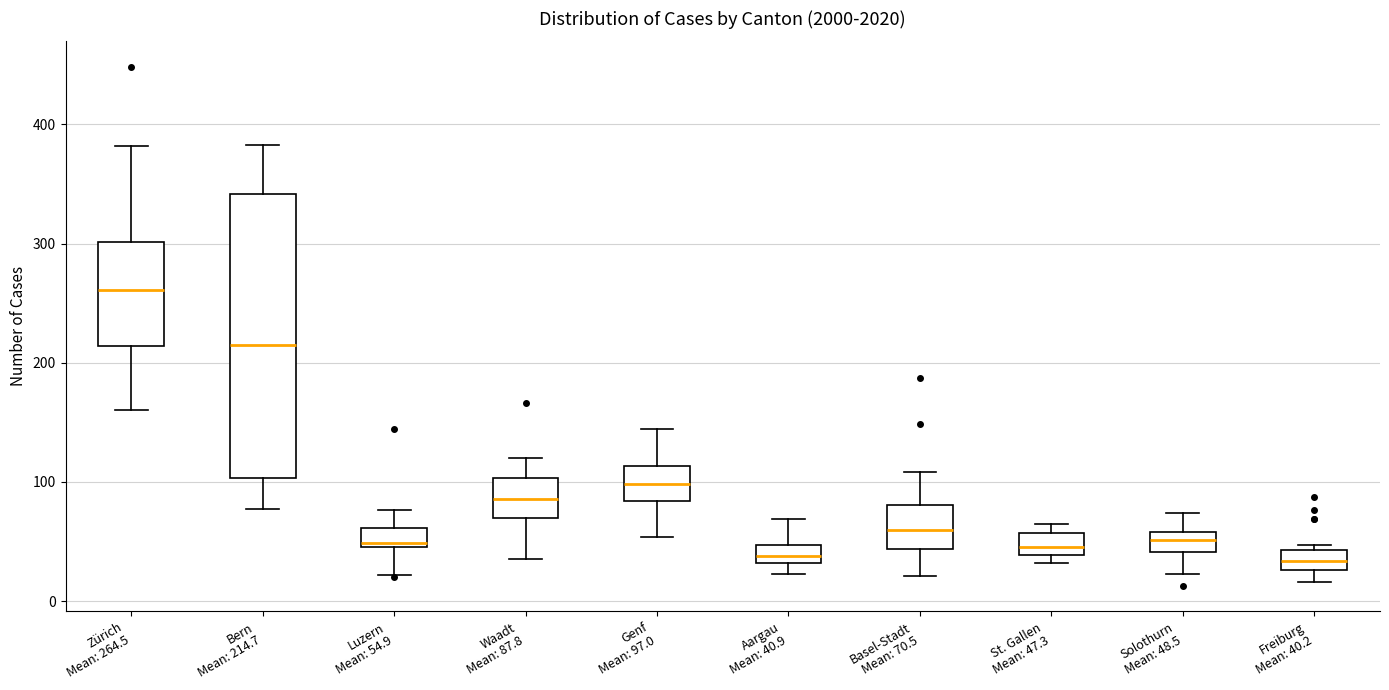

Reading left to right, read every box against the y-axis: the position of its median line, the range the box covers, and the ends of its whiskers. The values are not printed on the chart, so give them approximately, as read against the axis.

Zürich Mean: 264.5: median 260, box 210 to 300, whiskers 160 to 380
Bern Mean: 214.7: median 220, box 100 to 340, whiskers 80 to 380
Luzern Mean: 54.9: median 50 (just above the box's lower edge), box 50 to 60, whiskers 20 to 80
Waadt Mean: 87.8: median 90, box 70 to 100, whiskers 40 to 120
Genf Mean: 97.0: median 100, box 80 to 110, whiskers 50 to 140
Aargau Mean: 40.9: median 40, box 30 to 50, whiskers 20 to 70
Basel-Stadt Mean: 70.5: median 60, box 40 to 80, whiskers 20 to 110
St. Gallen Mean: 47.3: median 50, box 40 to 60, whiskers 30 to 70
Solothurn Mean: 48.5: median 50, box 40 to 60, whiskers 20 to 70
Freiburg Mean: 40.2: median 30 (inside the box), box 30 to 40, whiskers 20 to 50